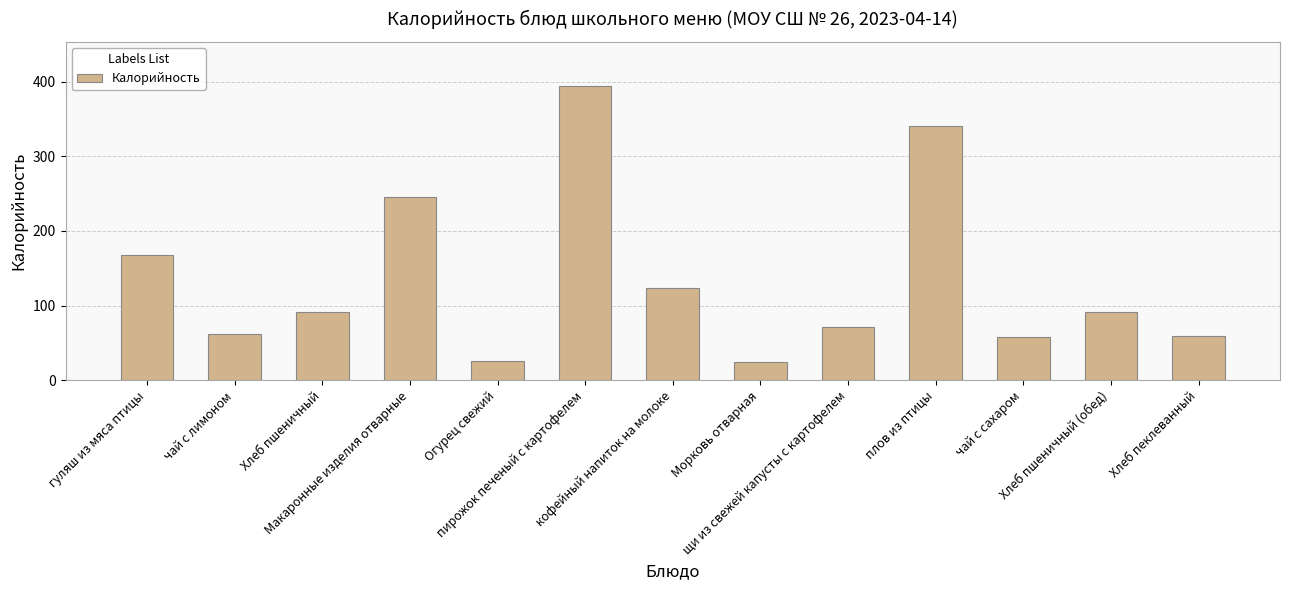

What is the sum of all values?

1757.2